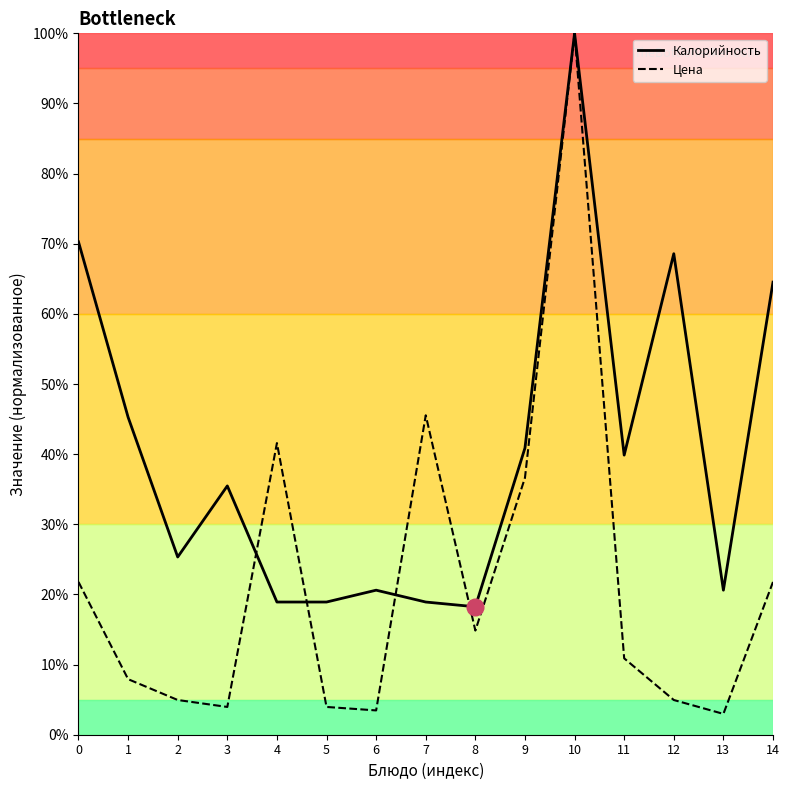

How many data points in Калорийность are less than 35?

7